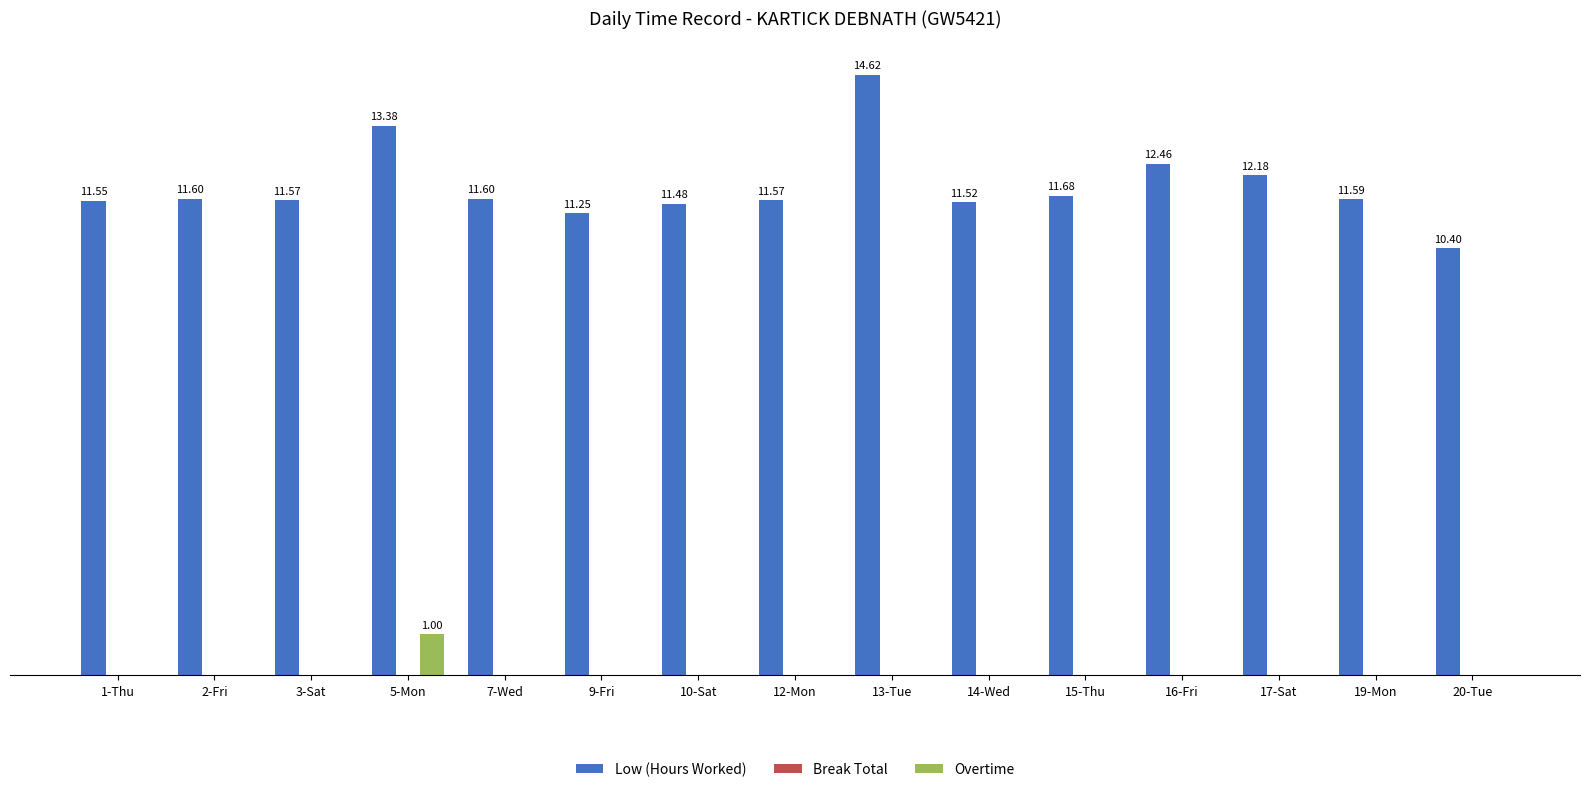

At which category is the sum across all series the highest?

13-Tue